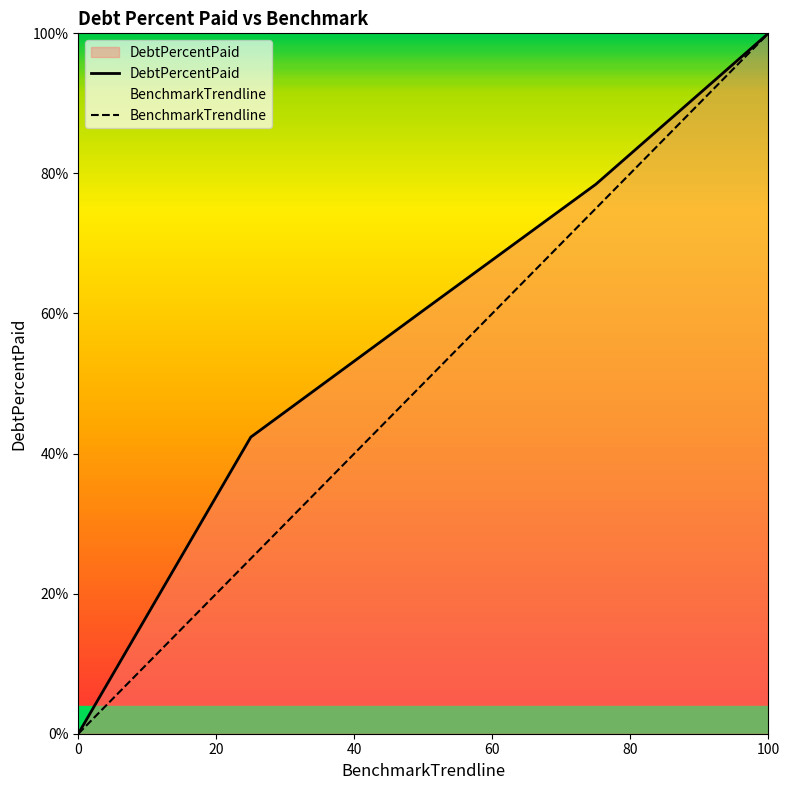

True or false: BenchmarkTrendline and DebtPercentPaid cross at least once.

False